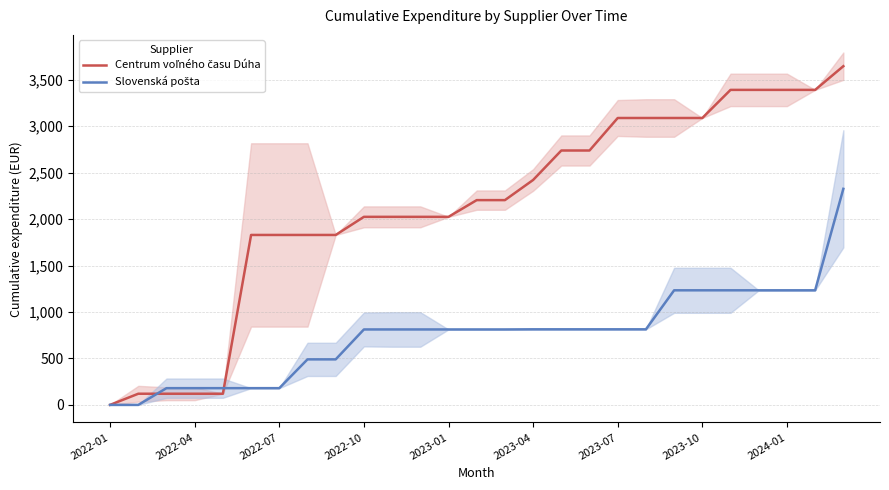

What position from the left is 2022-01?

1